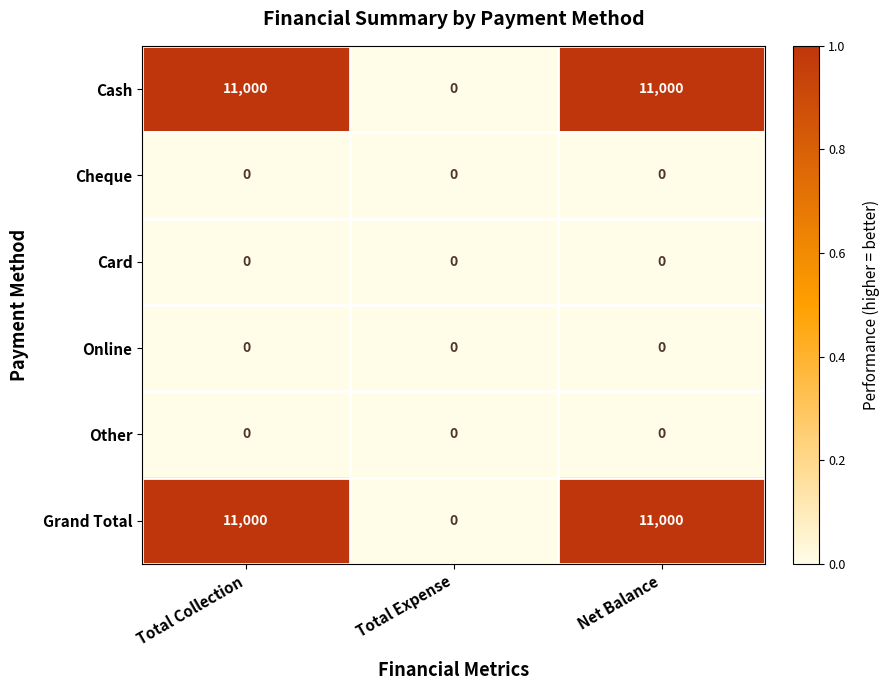

How many distinct data groups are displayed?

6